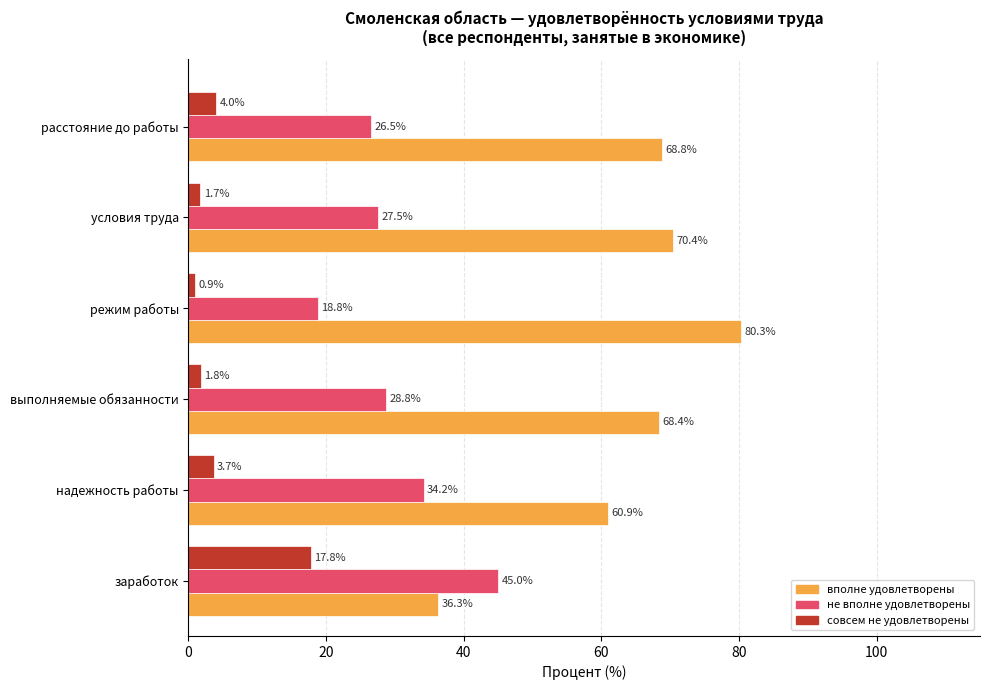

Rank the categories by вполне удовлетворены value from lowest to highest.

заработок, надежность работы, выполняемые обязанности, расстояние до работы, условия труда, режим работы